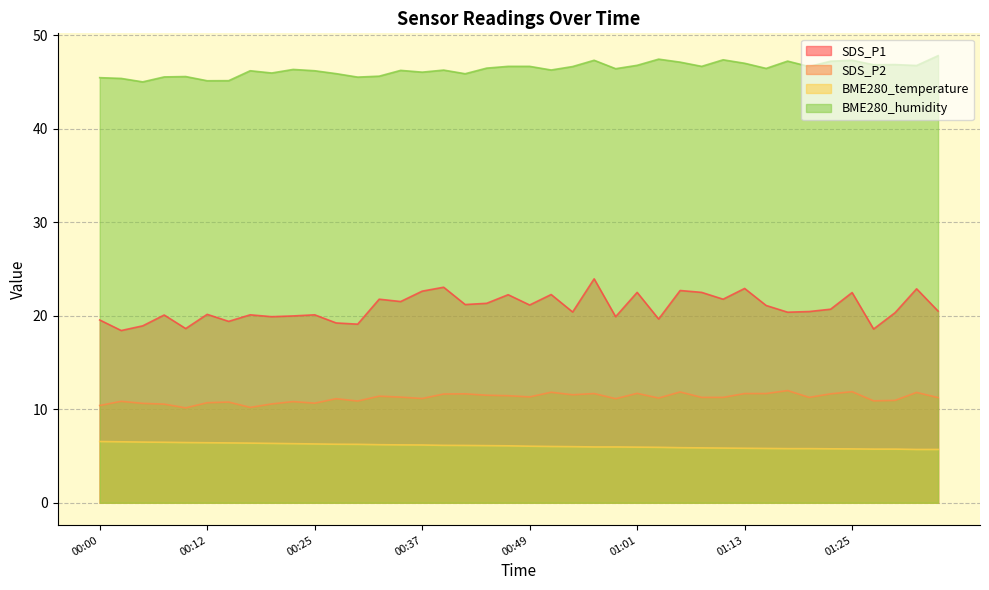

Reading left to right, list all the values displayed in this chart.

SDS_P1: 19.6	18.4	18.9	20.1	18.6	20.1	19.4	20.1	19.9	20.0	20.1	19.2	19.1	21.8	21.5	22.6	23.1	21.2	21.3	22.2	21.1	22.3	20.4	23.9	19.9	22.5	19.6	22.7	22.5	21.8	22.9	21.1	20.4	20.4	20.7	22.5	18.6	20.3	22.9	20.5
SDS_P2: 10.4	10.8	10.6	10.6	10.2	10.7	10.8	10.2	10.6	10.8	10.7	11.1	10.9	11.4	11.3	11.2	11.6	11.7	11.5	11.4	11.3	11.8	11.6	11.7	11.1	11.7	11.2	11.8	11.3	11.3	11.7	11.7	12.0	11.3	11.7	11.9	10.9	10.9	11.8	11.2
BME280_temperature: 6.5	6.5	6.5	6.5	6.4	6.4	6.4	6.4	6.3	6.3	6.3	6.3	6.2	6.2	6.2	6.2	6.1	6.1	6.1	6.1	6.0	6.0	6.0	6.0	6.0	6.0	5.9	5.9	5.9	5.8	5.8	5.8	5.8	5.8	5.8	5.8	5.7	5.7	5.7	5.7
BME280_humidity: 45.5	45.4	45.0	45.5	45.6	45.1	45.1	46.2	46.0	46.3	46.2	45.9	45.5	45.6	46.2	46.0	46.3	45.9	46.5	46.7	46.7	46.3	46.6	47.3	46.4	46.8	47.4	47.1	46.7	47.4	47.0	46.5	47.2	46.6	47.2	47.3	46.8	46.9	46.8	47.8